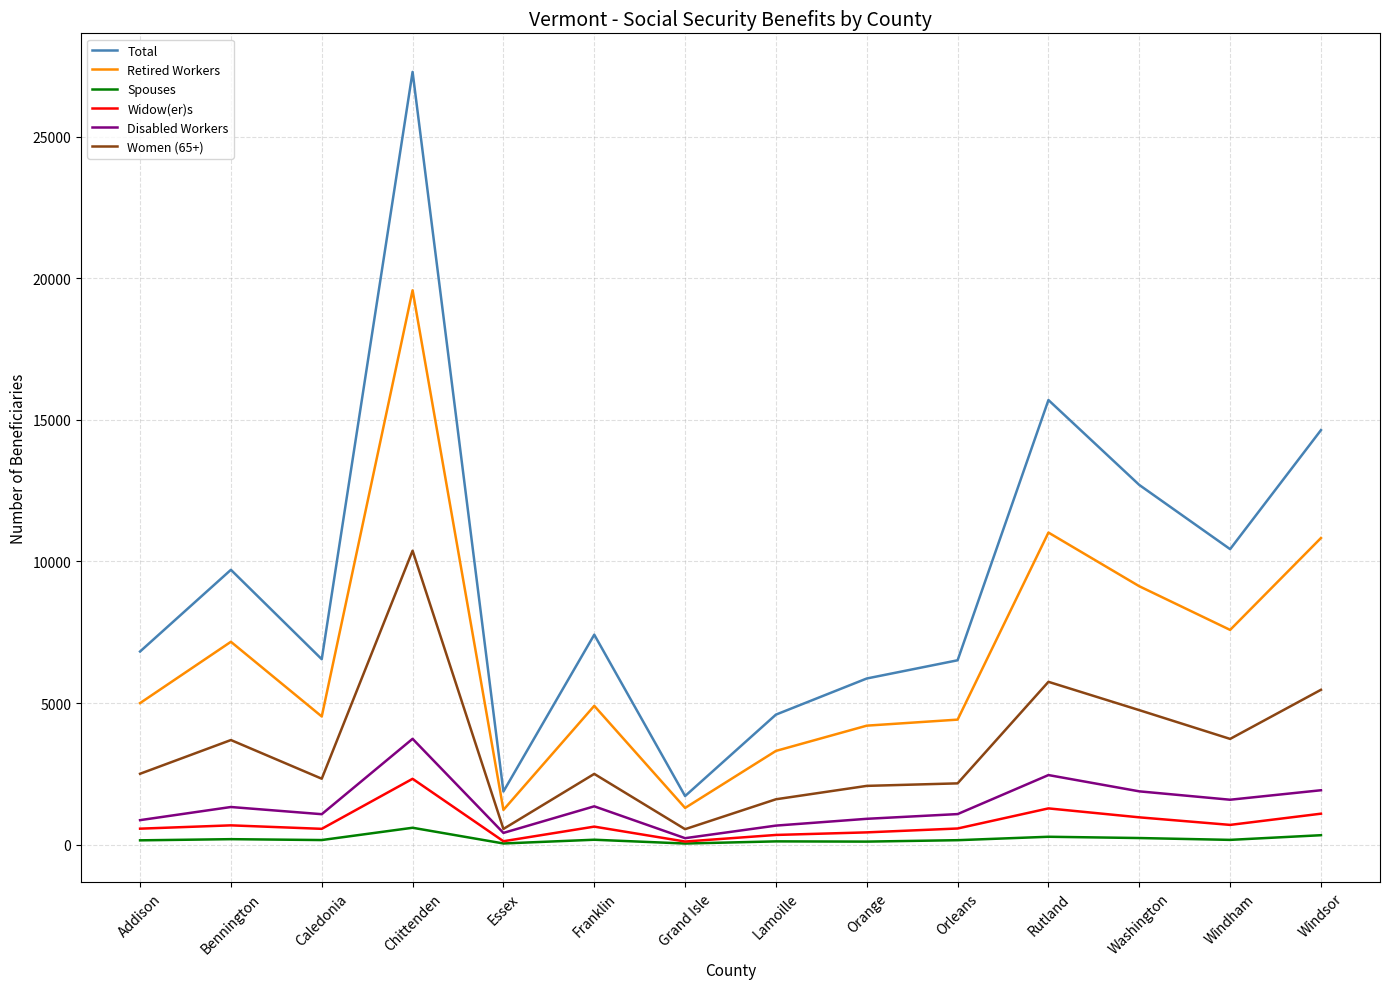

What is the total value across all series at Bennington?

22761